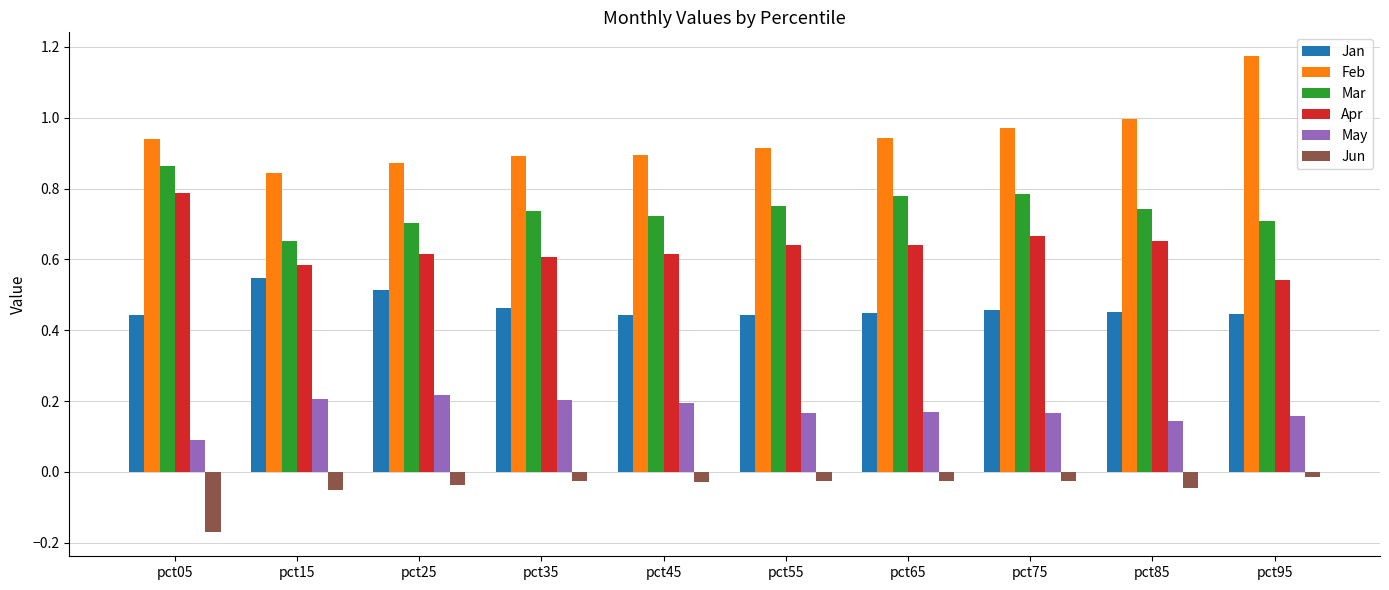

Is it true that Jan equals 0.3 at pct05?

False